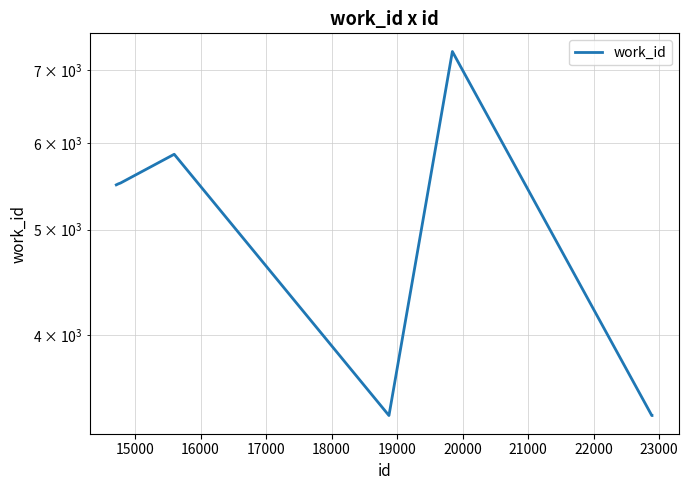

What is the greatest value displayed?

7286